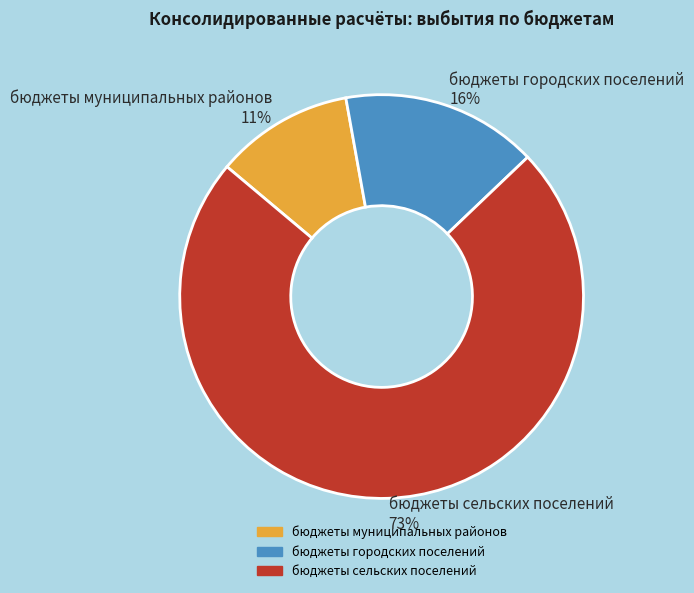

How many segments does this pie chart have?

3